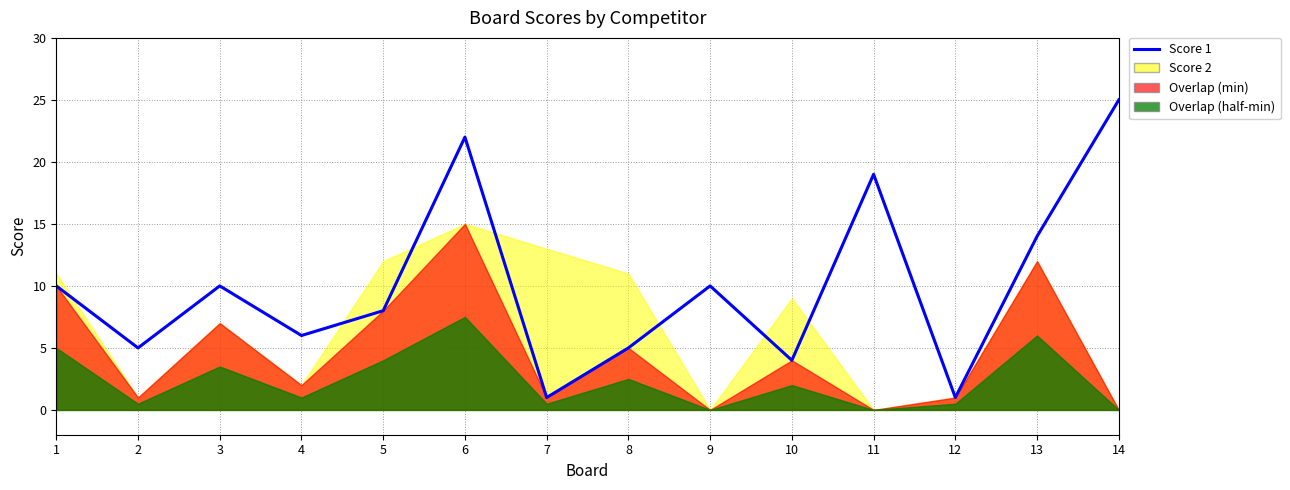

At which category does the data reach its first local peak?

3